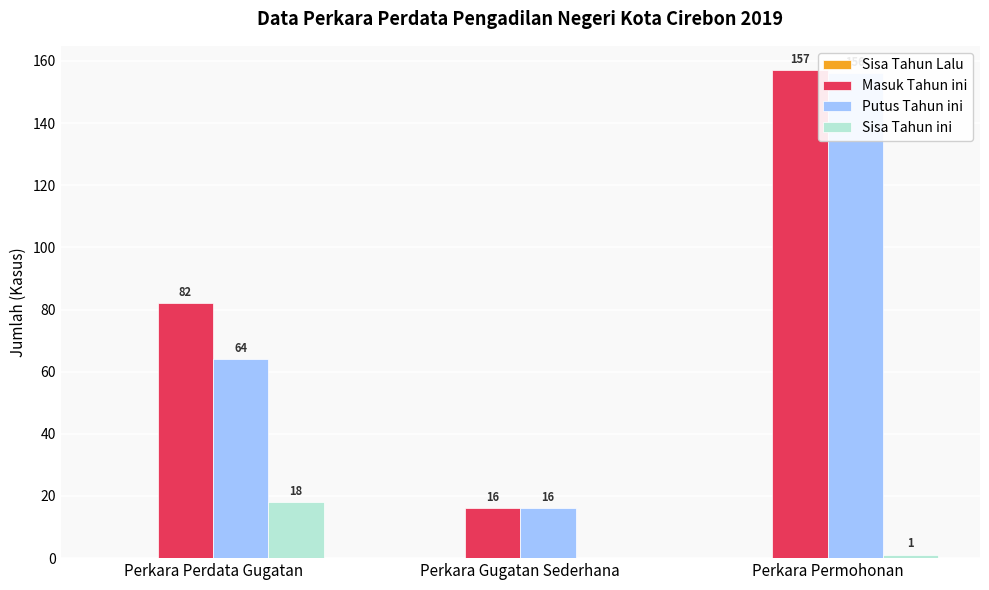

Which series has the largest range (max minus min)?

Masuk Tahun ini